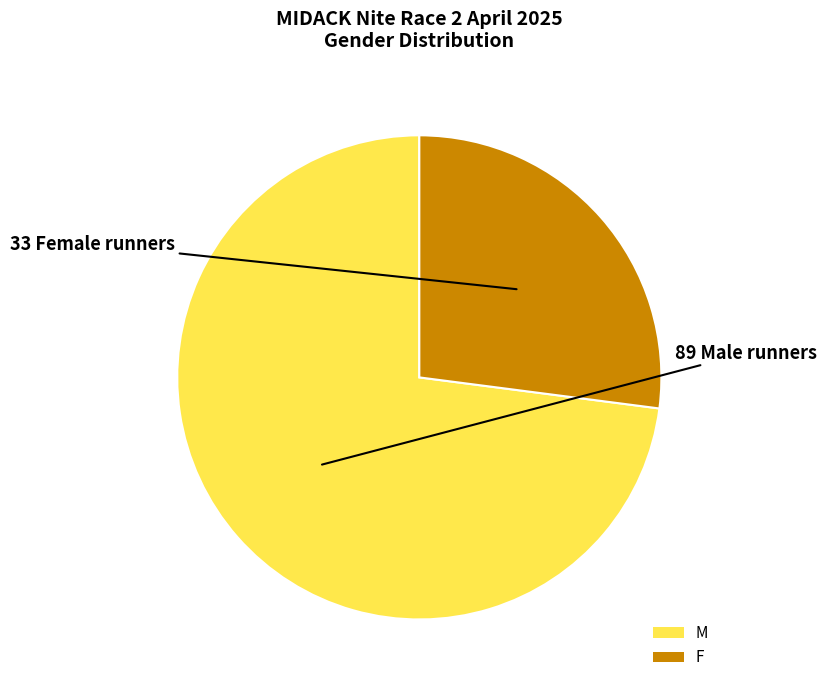

Does any single category account for the majority?

Yes